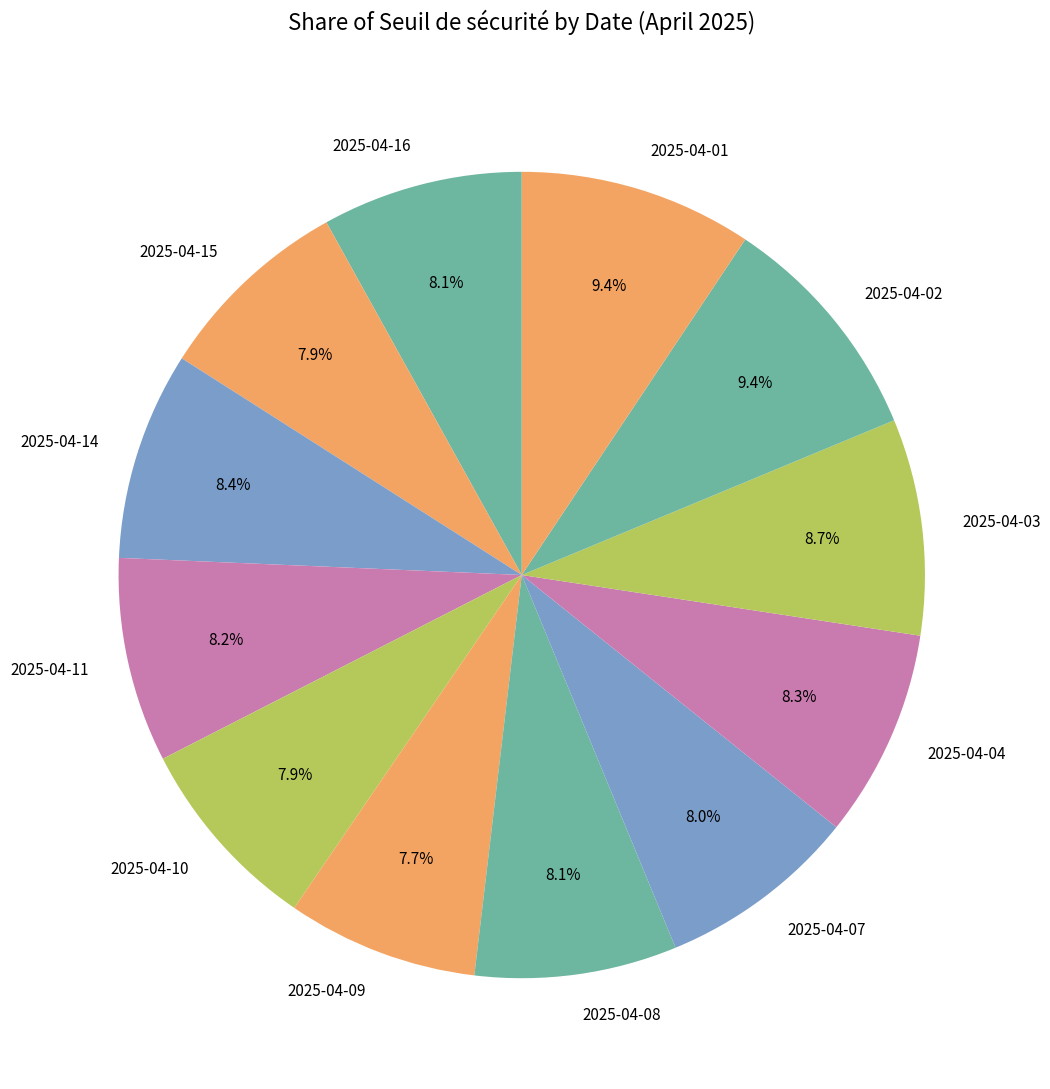

What portion of the pie excludes 2025-04-01?

90.6%